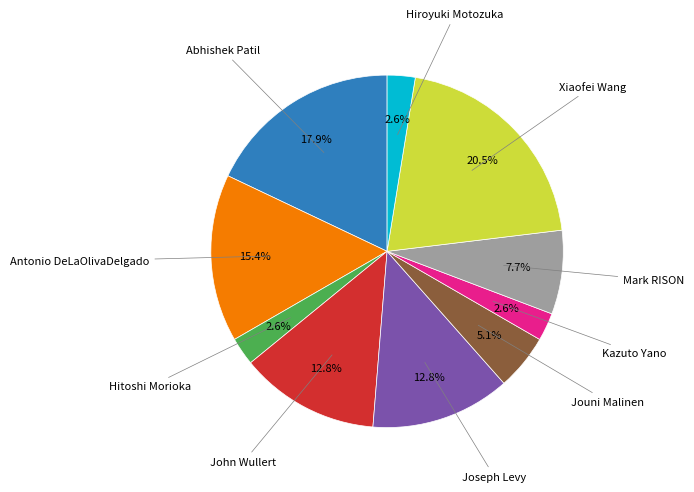

Does any single category account for the majority?

No